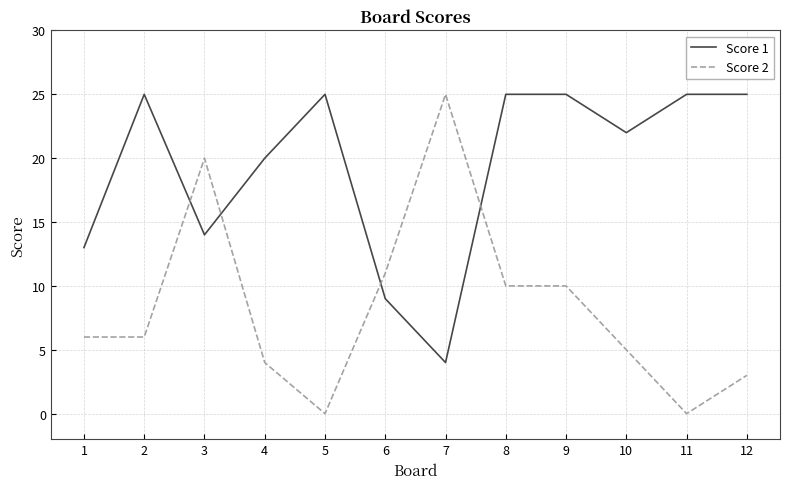

Where is Score 2 nearest to the value 12?

6